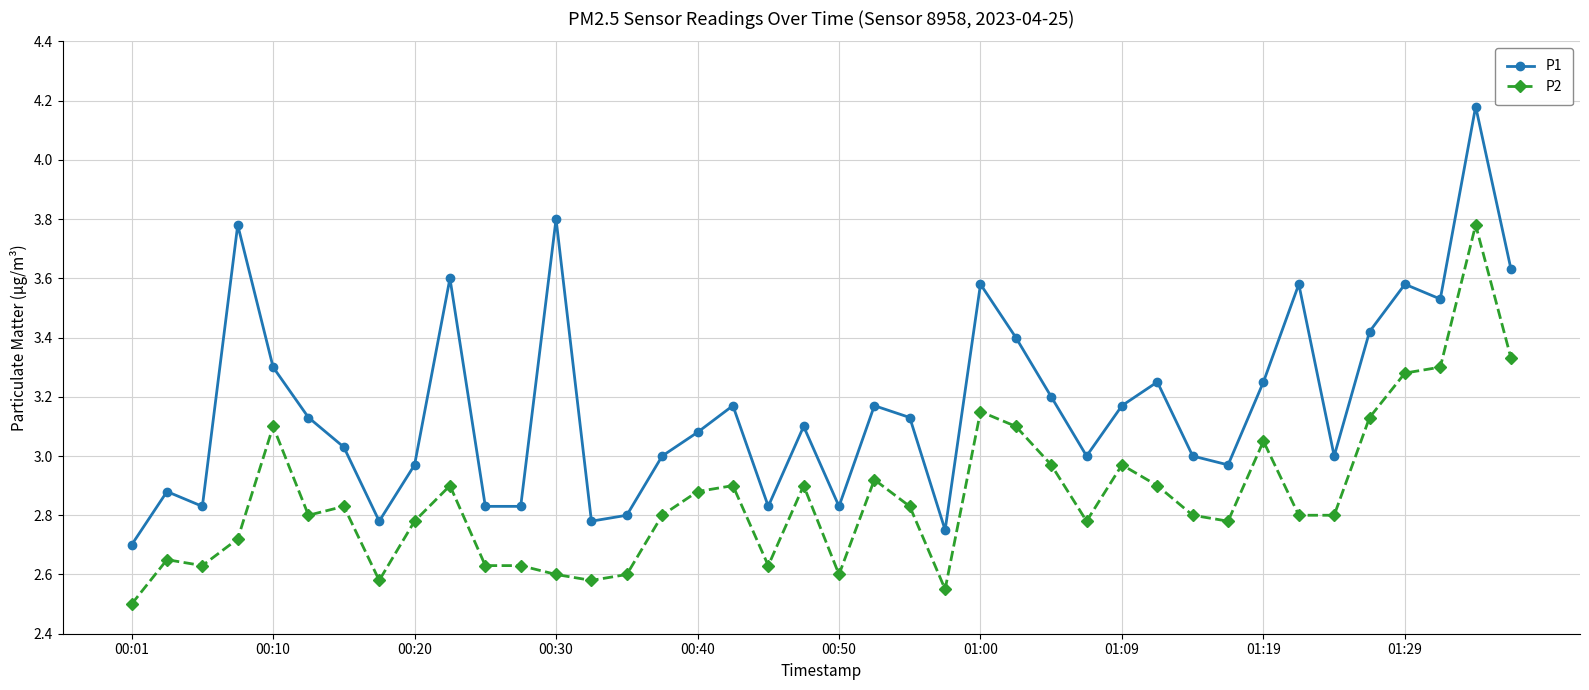

What is the value of the P1 point at the 1st from the left?

2.7